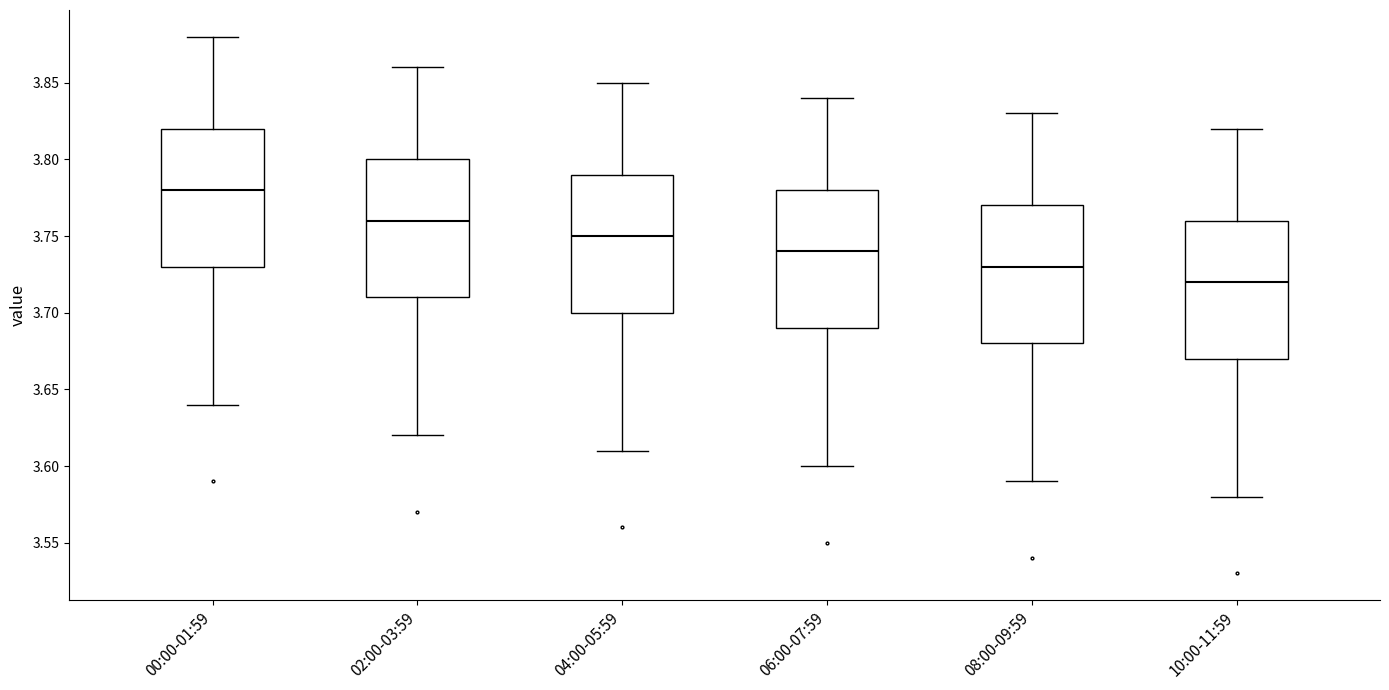

Where is the lower edge of the box for 00:00-01:59 on the y-axis? The values are not printed on the chart, so give them approximately, as read against the axis.

3.73